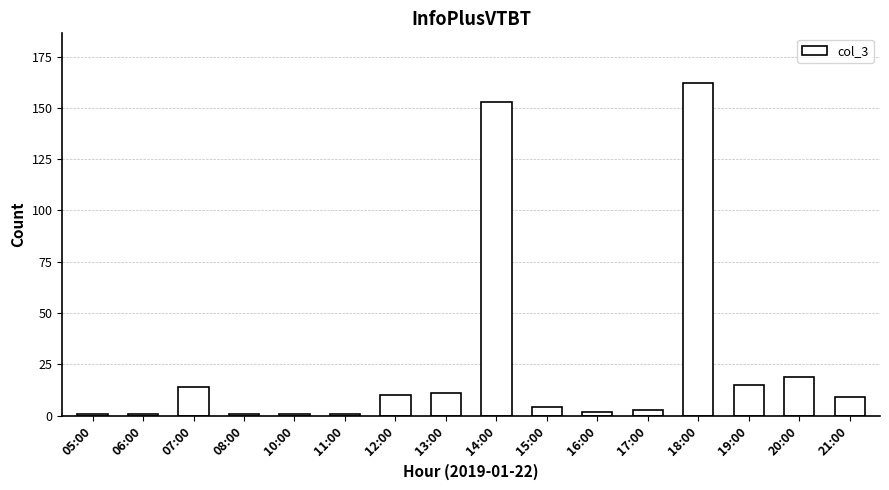

Reading left to right, transcribe all the data shown in this chart.

05:00=1	06:00=1	07:00=14	08:00=1	10:00=1	11:00=1	12:00=10	13:00=11	14:00=153	15:00=4	16:00=2	17:00=3	18:00=162	19:00=15	20:00=19	21:00=9